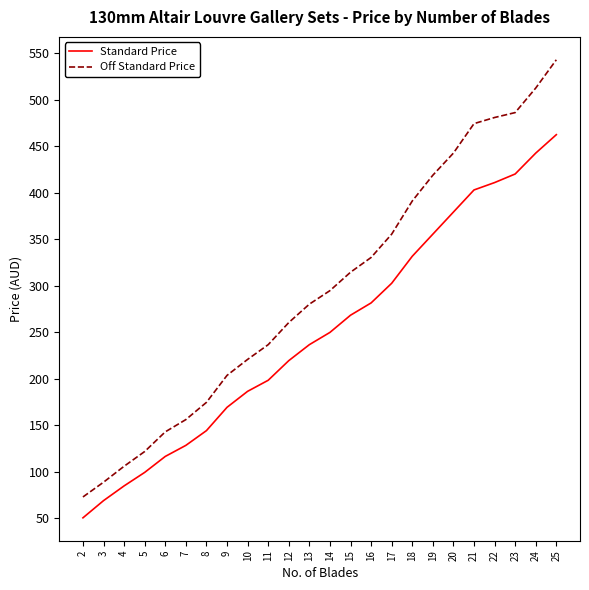

How many values in the Off Standard Price series exceed 294?

12